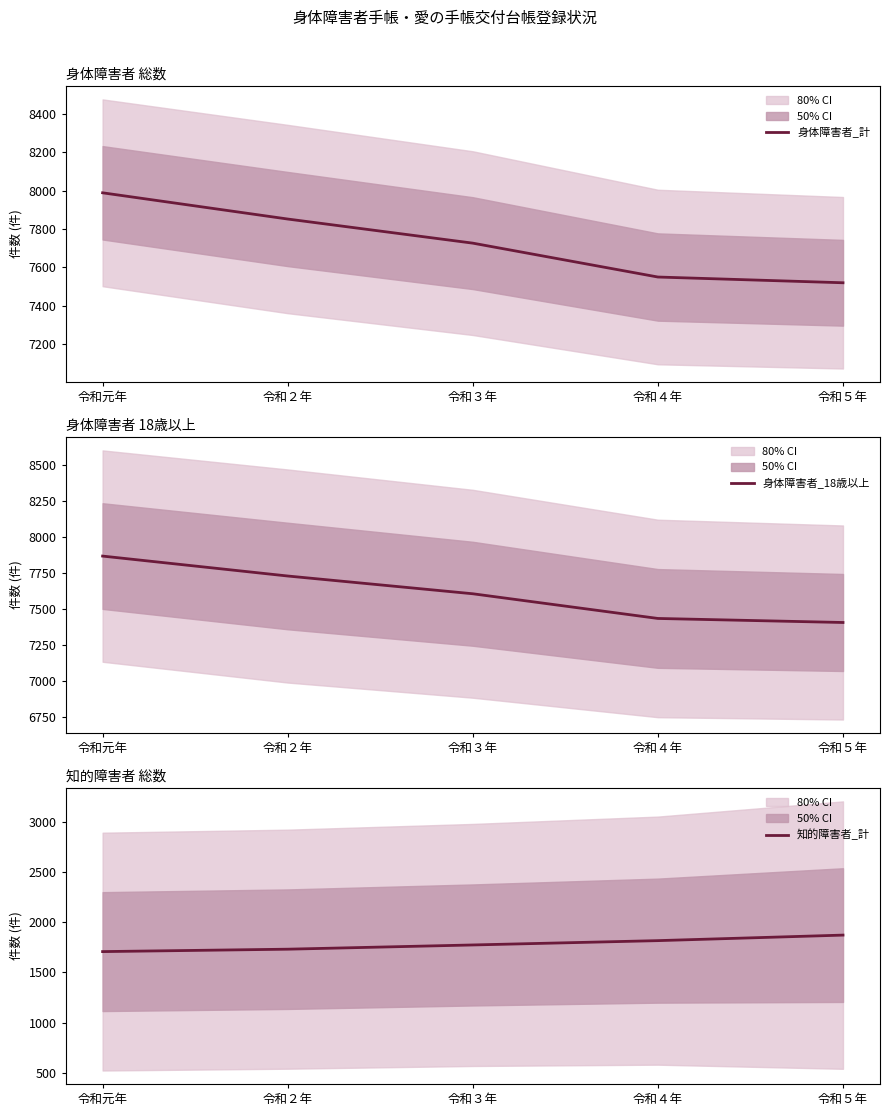

Rank the series at 令和２年 from lowest to highest value.

知的障害者_計, 身体障害者_18歳以上, 身体障害者_計